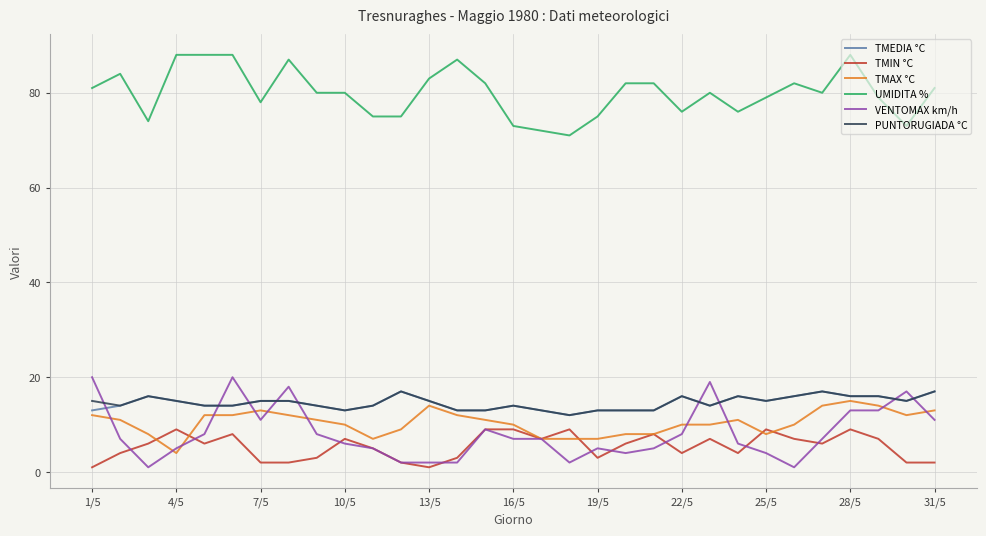

Which series has the largest total across all categories?

UMIDITA %